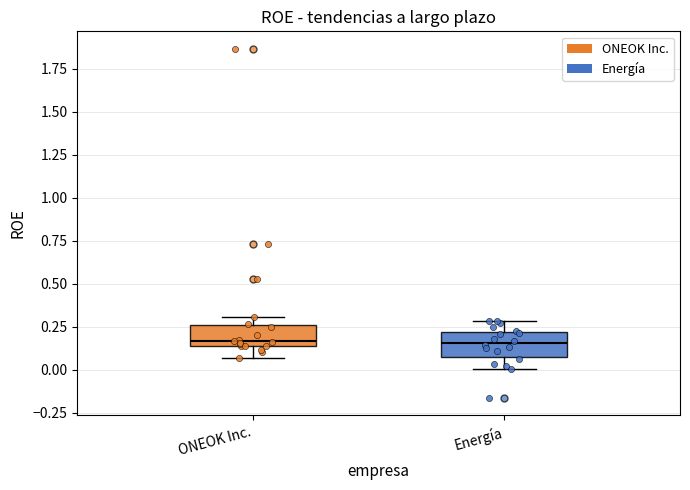

Reading left to right, transcribe this box plot: for each box, give where its median line is, the range the box spans, and where its two whiskers end, as read against the y-axis. The values are not printed on the chart, so give them approximately, as read against the axis.

ONEOK Inc.: median 0.15 (just above the box's lower edge), box 0.15 to 0.25, whiskers 0.05 to 0.30
Energía: median 0.15, box 0.10 to 0.20, whiskers 0.00 to 0.30